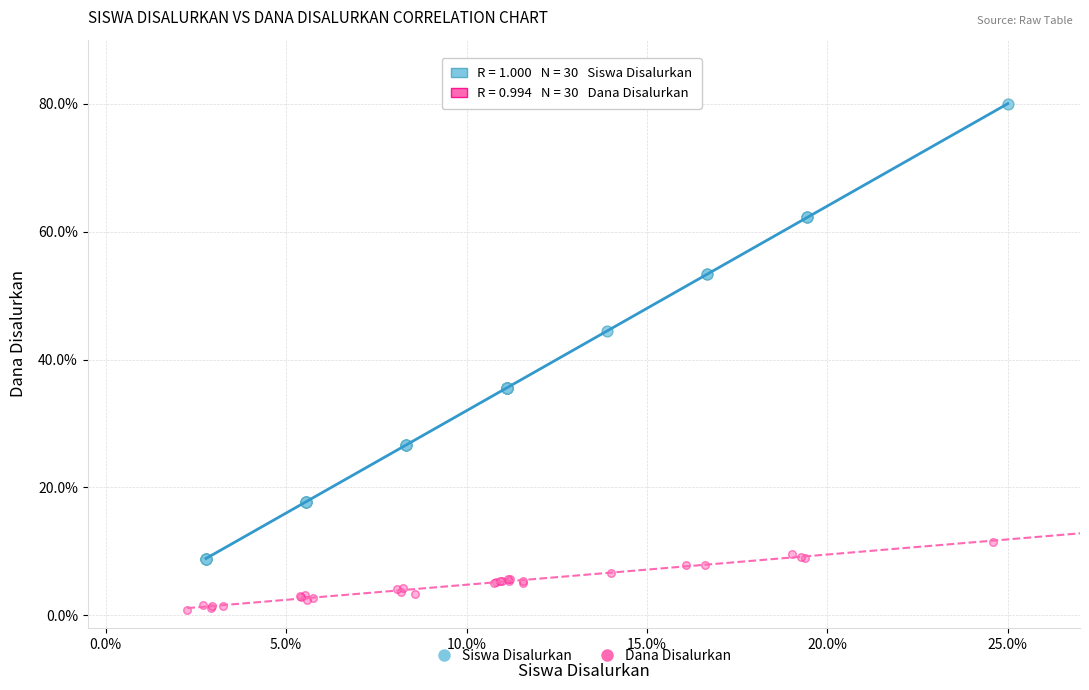

What are all the series names shown in the legend?

Siswa Disalurkan, Dana Disalurkan